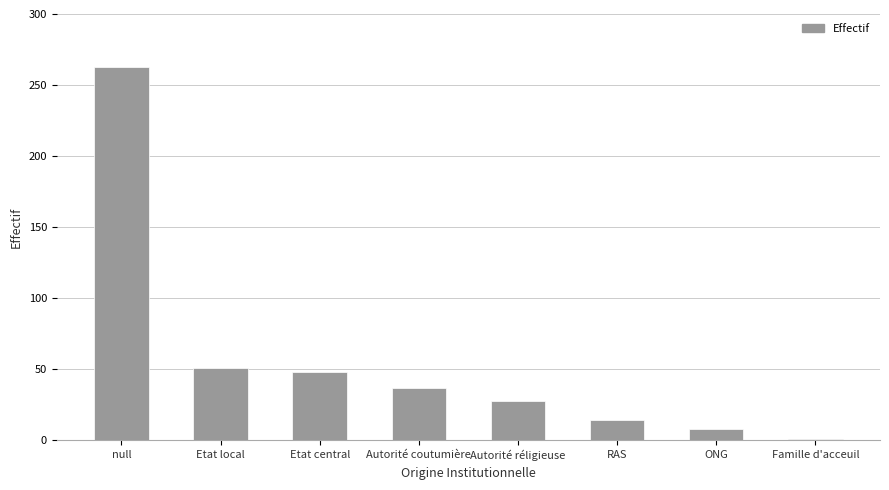

What is the difference between the values at null and RAS?

249